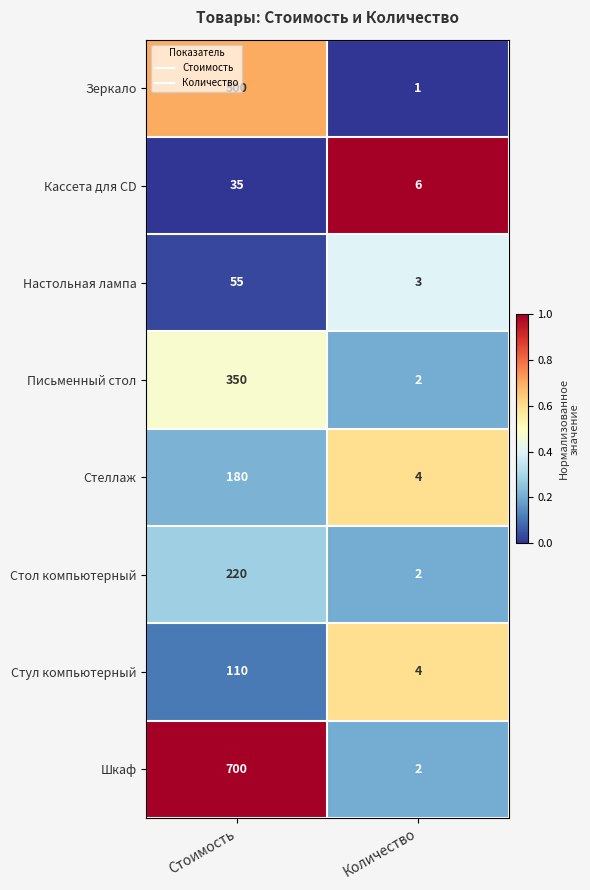

What is the lowest value of the Кассета для CD series?

6